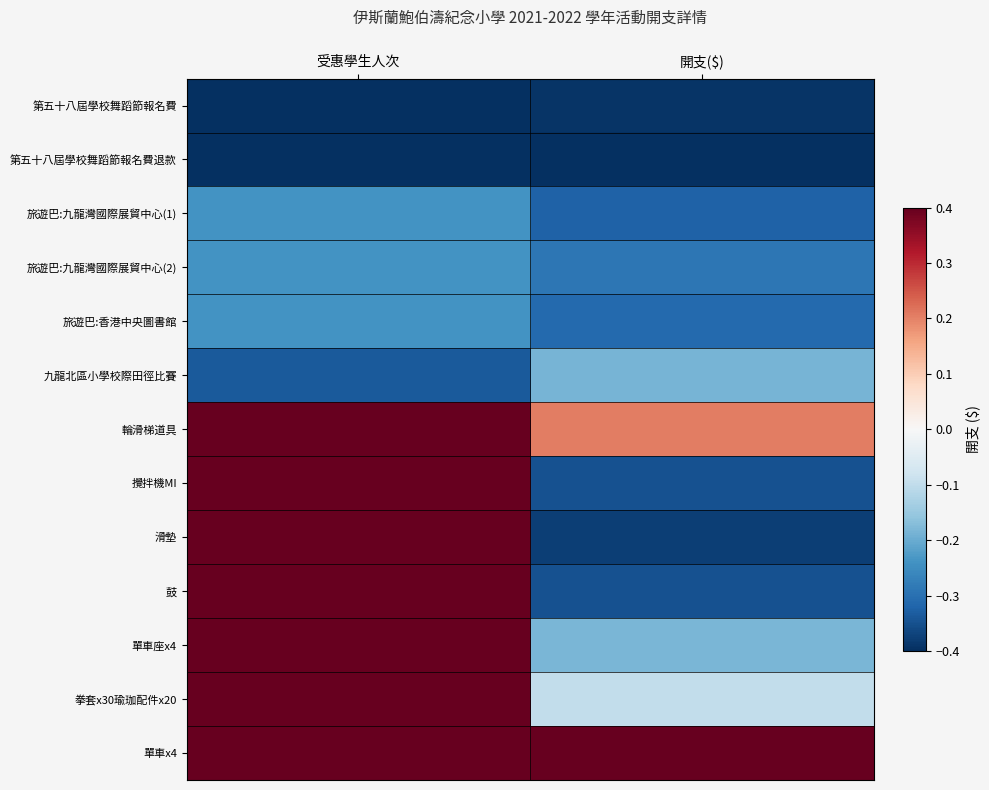

Which series has the largest total across all categories?

單車x4